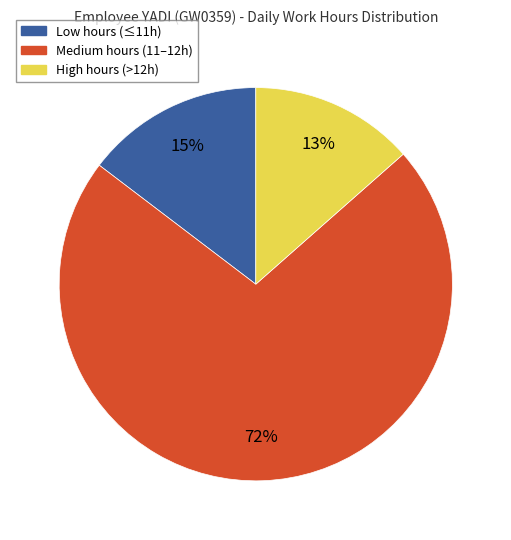

Which has a higher value, High hours (>12h) or Medium hours (11–12h)?

Medium hours (11–12h)